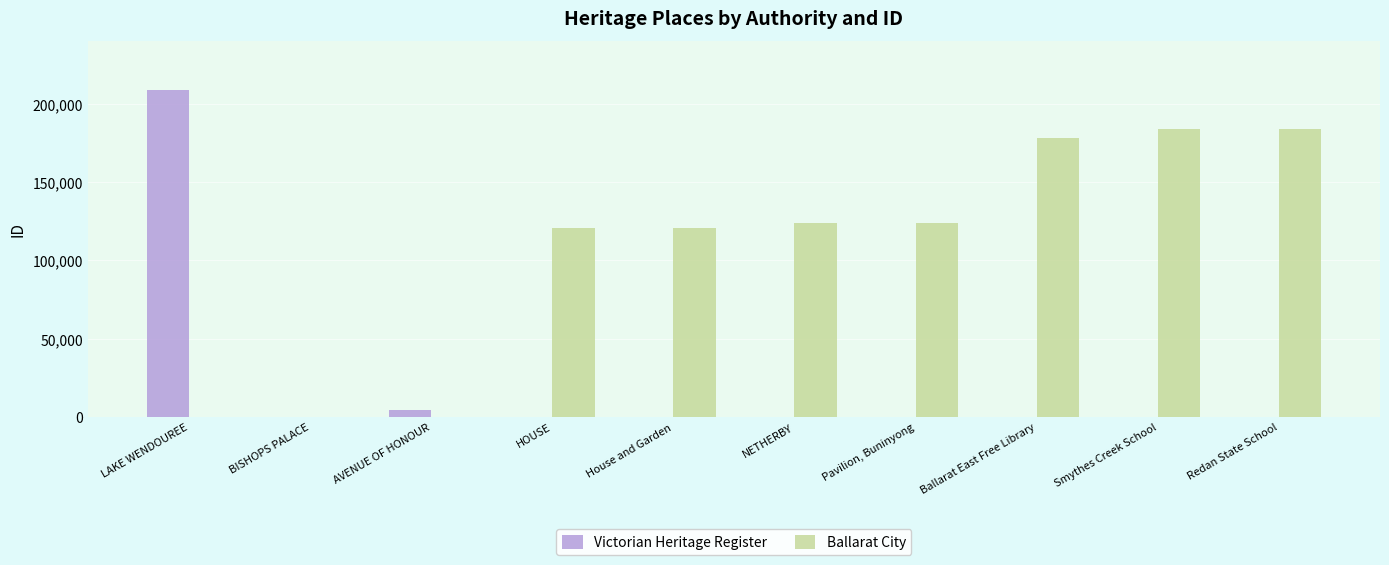

How many values in the Victorian Heritage Register series exceed 0?

3